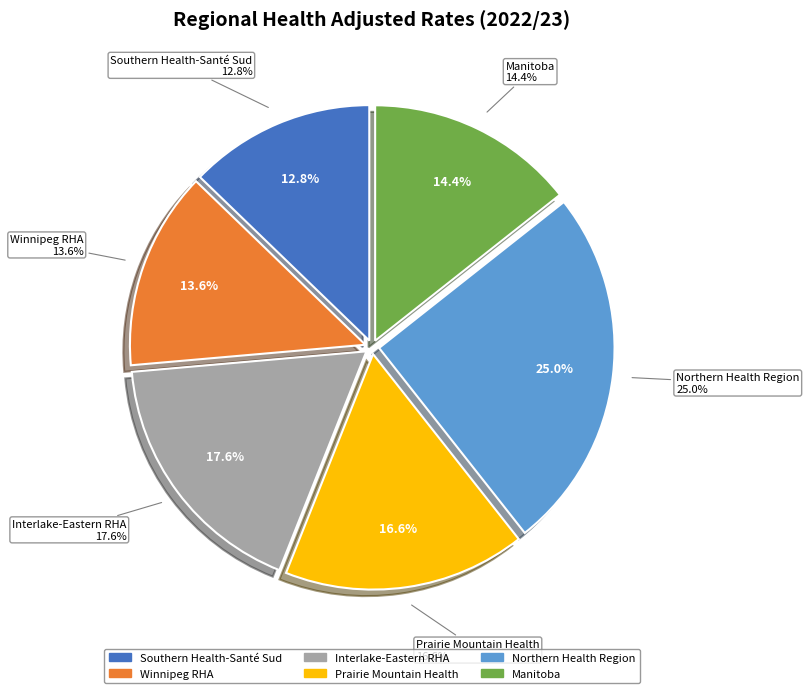

Is Southern Health-Santé Sud the majority of the pie?

No